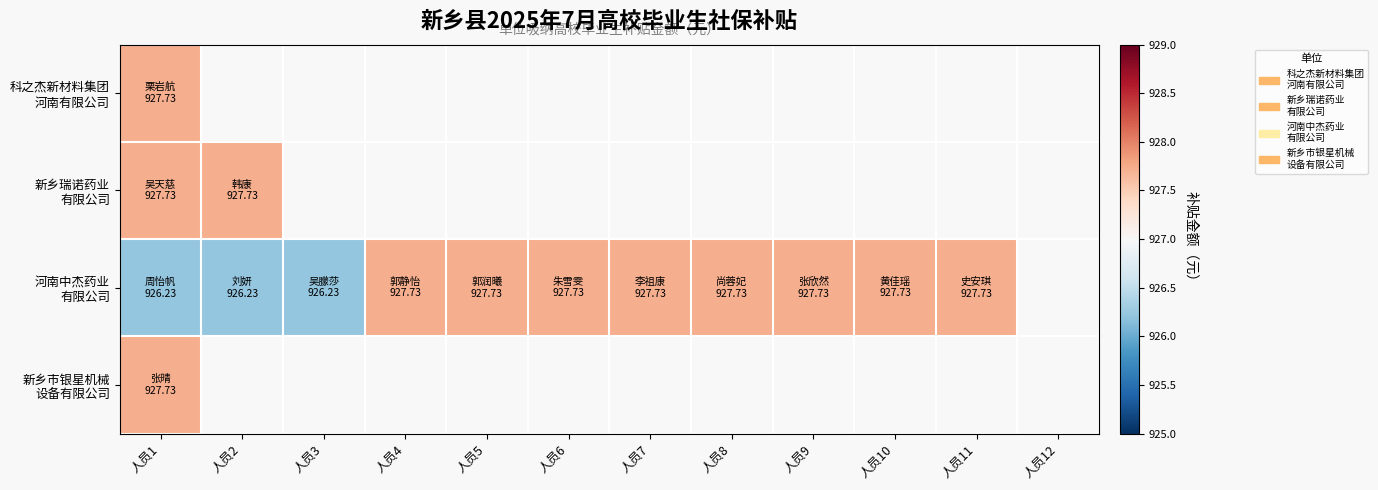

Is the value of 新乡市银星机械 设备有限公司 at 人员12 greater than the value of 河南中杰药业 有限公司 at 人员5?

No